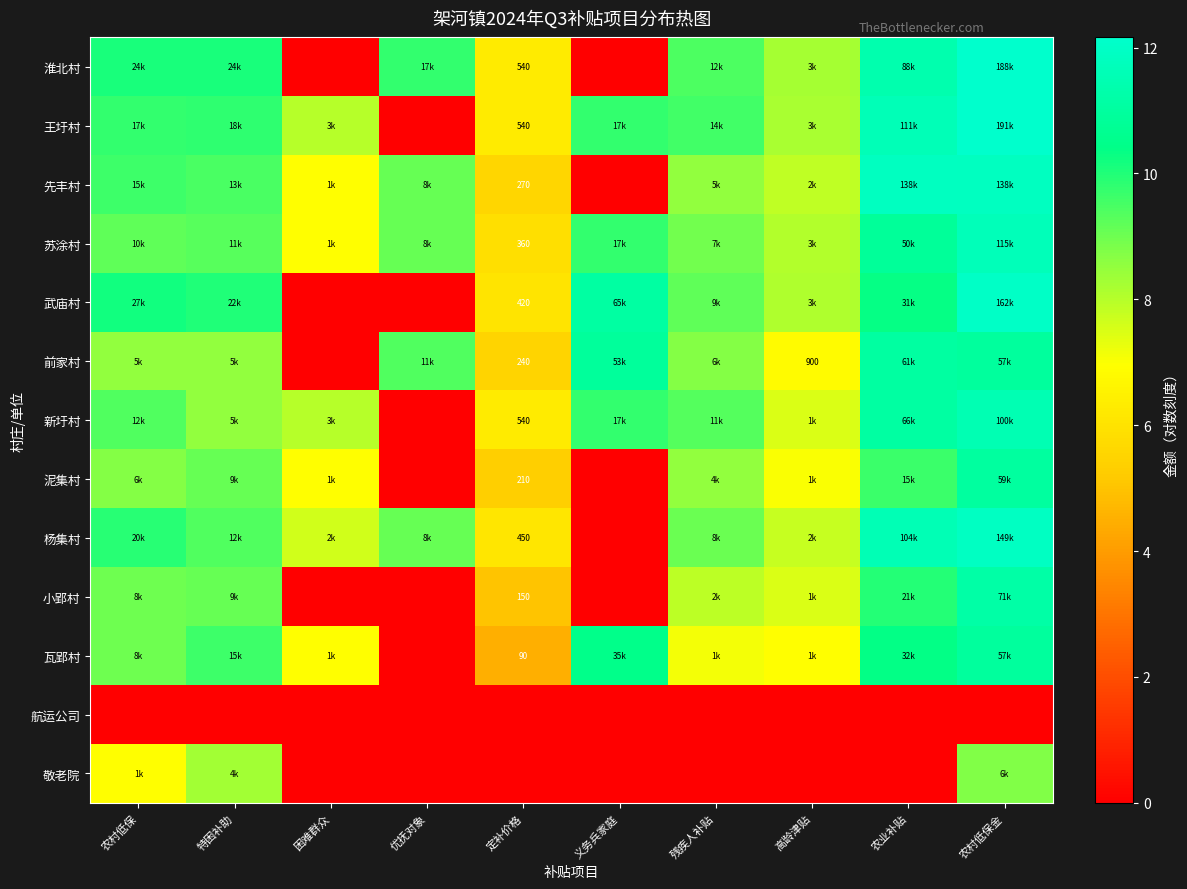

At which label is 武庙村 closest to 6?

定补价格